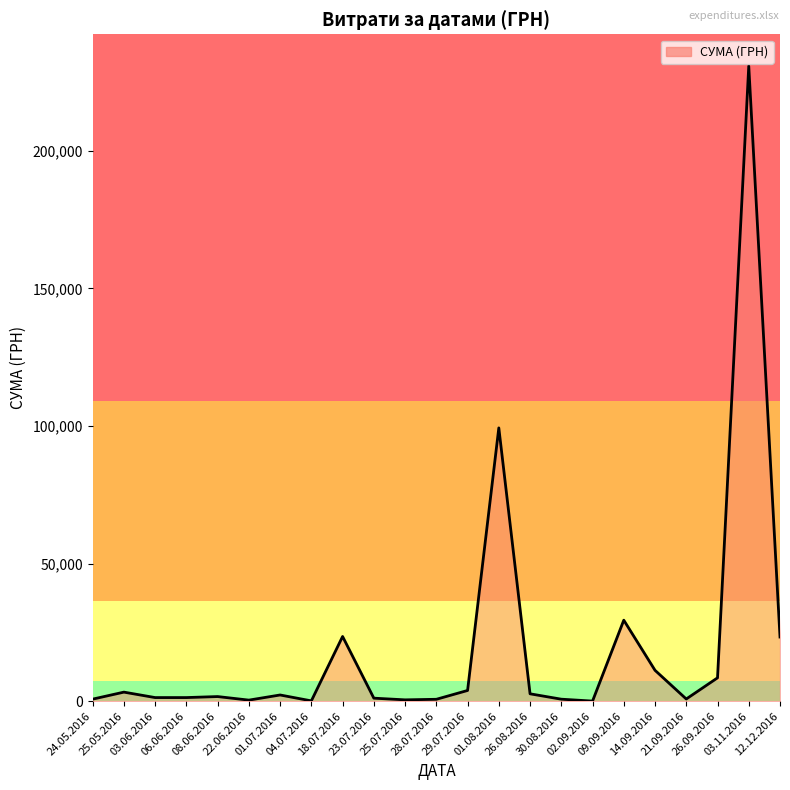

What is the greatest value displayed?

230842.2